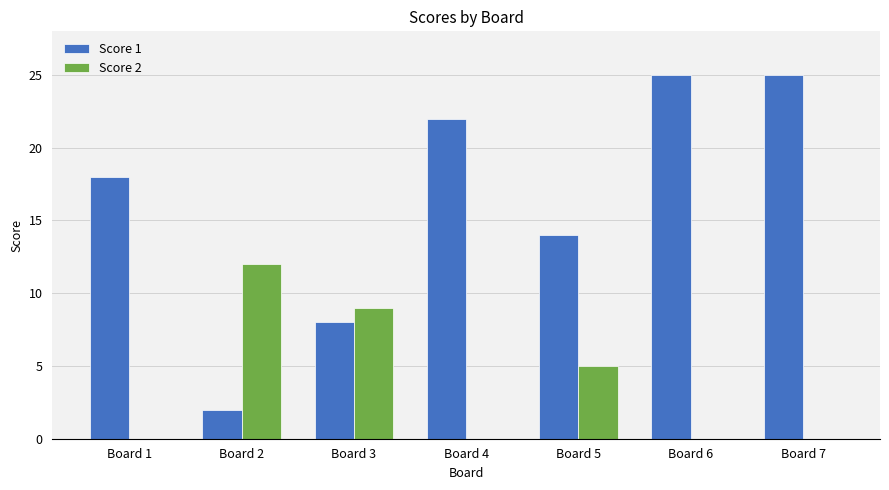

The value of Score 2 at Board 6 is 4. True or false?

False